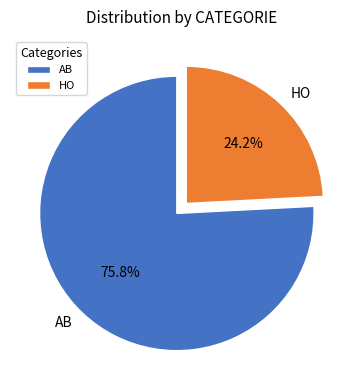

Rank the categories by value from lowest to highest.

HO, AB